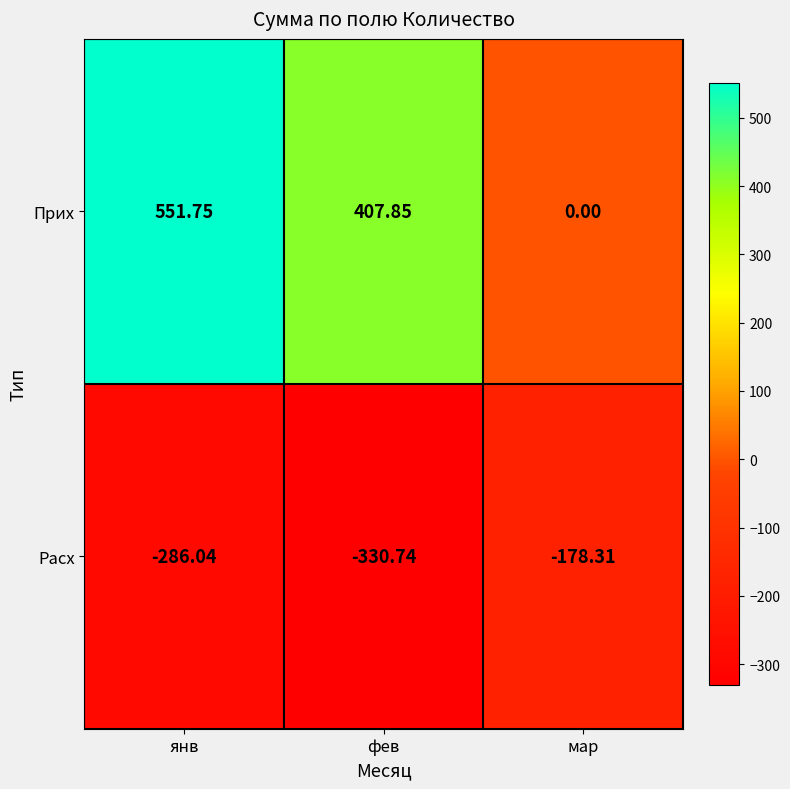

At which label is Расх closest to -254?

янв